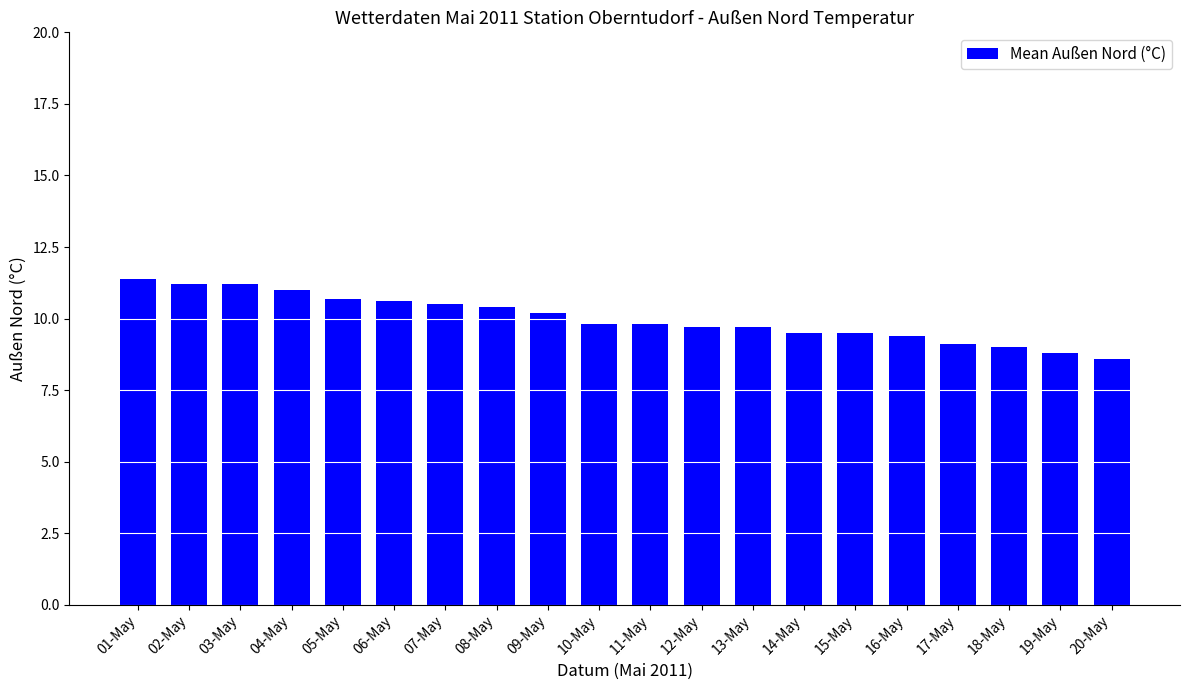

Reading left to right, list all the values displayed in this chart.

01-May=11.4	02-May=11.2	03-May=11.2	04-May=11.0	05-May=10.7	06-May=10.6	07-May=10.5	08-May=10.4	09-May=10.2	10-May=9.8	11-May=9.8	12-May=9.7	13-May=9.7	14-May=9.5	15-May=9.5	16-May=9.4	17-May=9.1	18-May=9.0	19-May=8.8	20-May=8.6